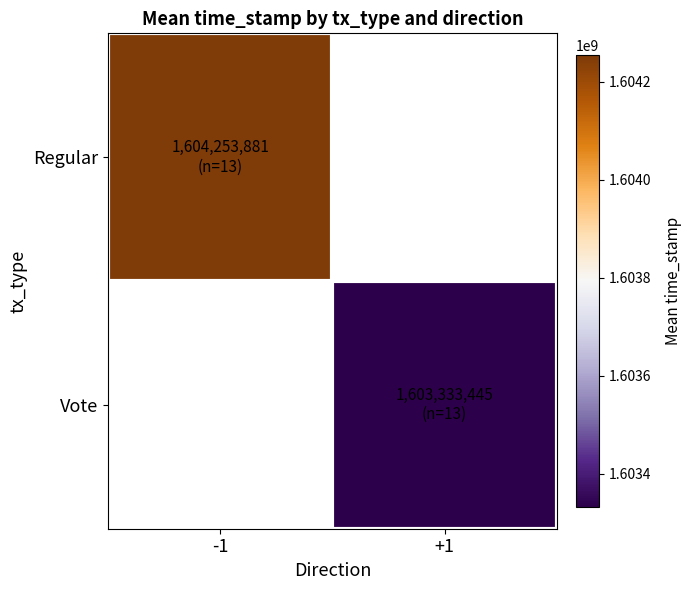

Rank the categories by Vote value from lowest to highest.

-1, +1